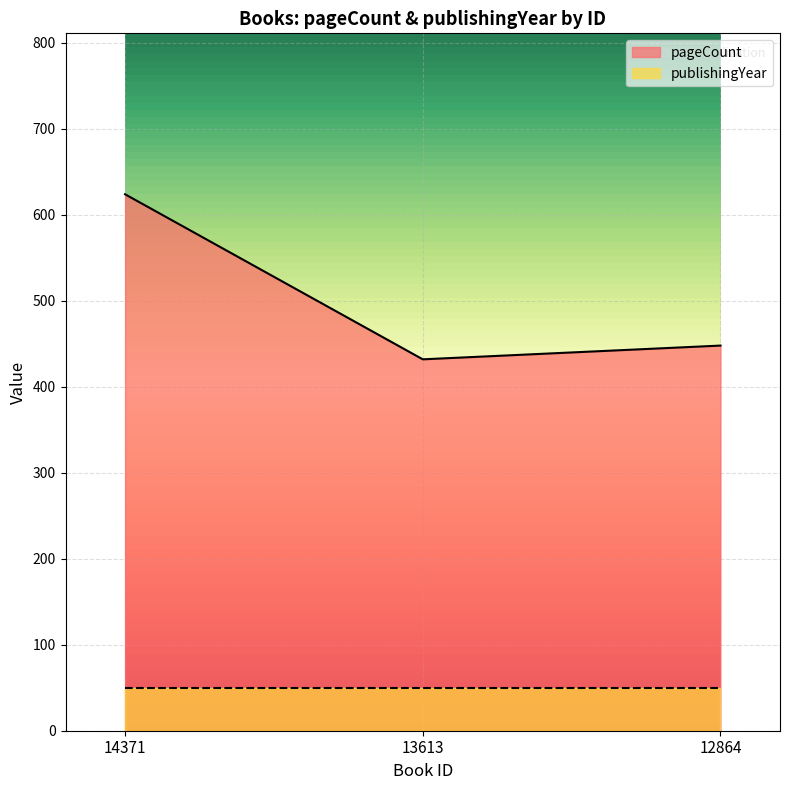

What is the sum of the values at 13613 and 14371?

1056